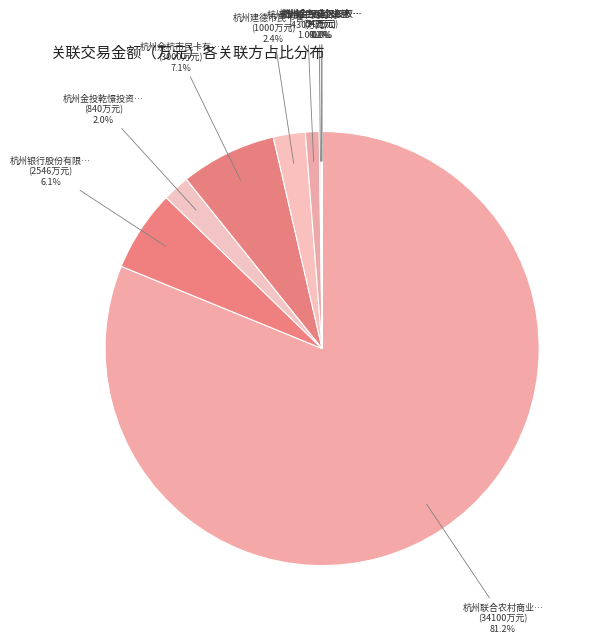

To the nearest percent, what is the average slice percentage?

11%